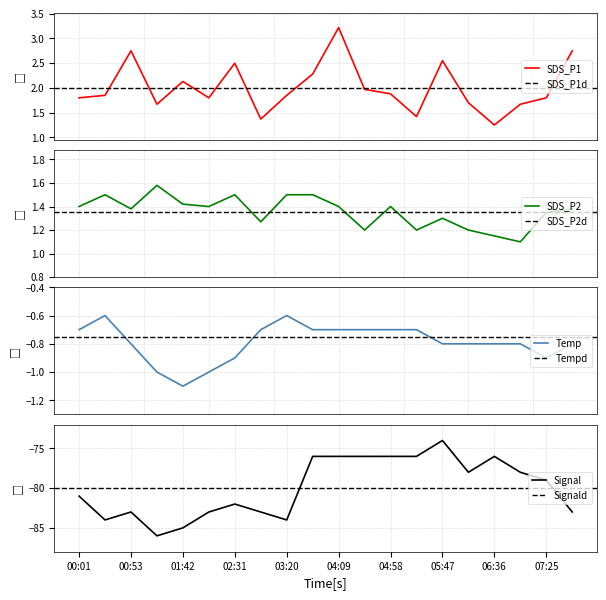

Between 05:22 and 00:01, which is larger?

00:01